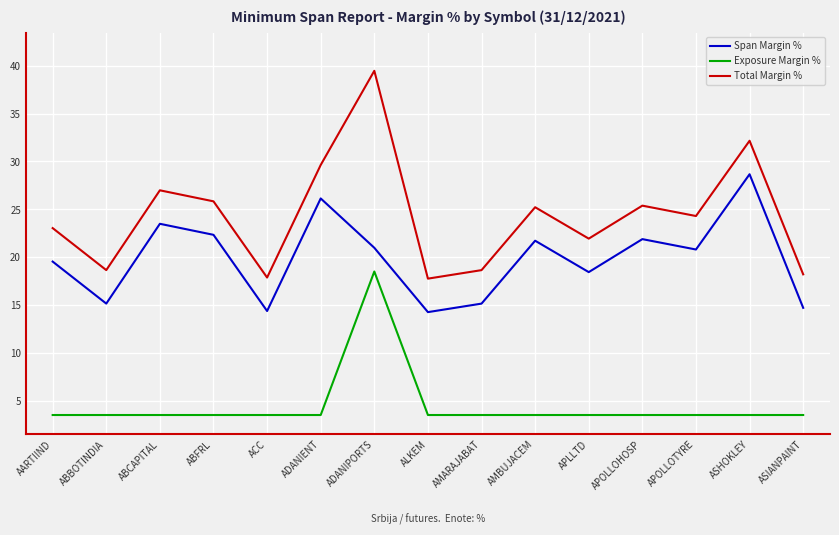

True or false: Total Margin % has a value of 25.2 at AMBUJACEM.

True